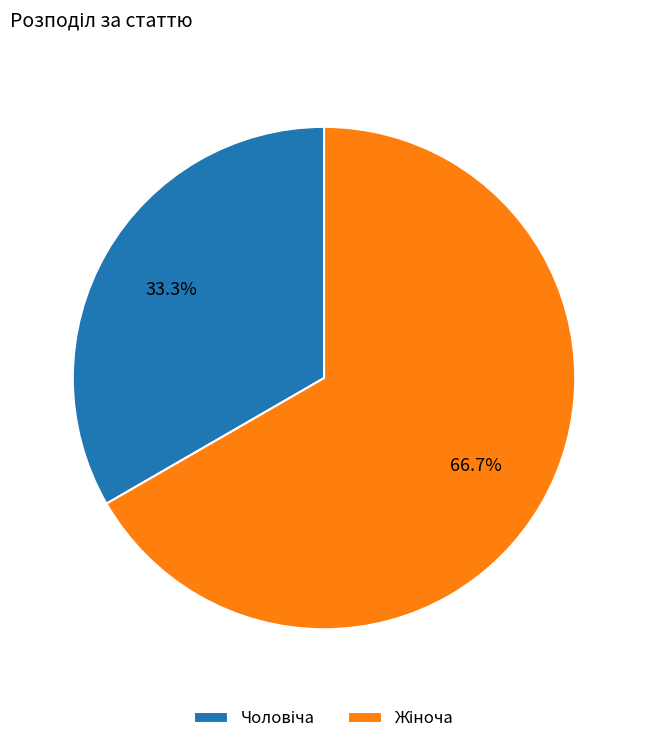

Does any single category account for the majority?

Yes